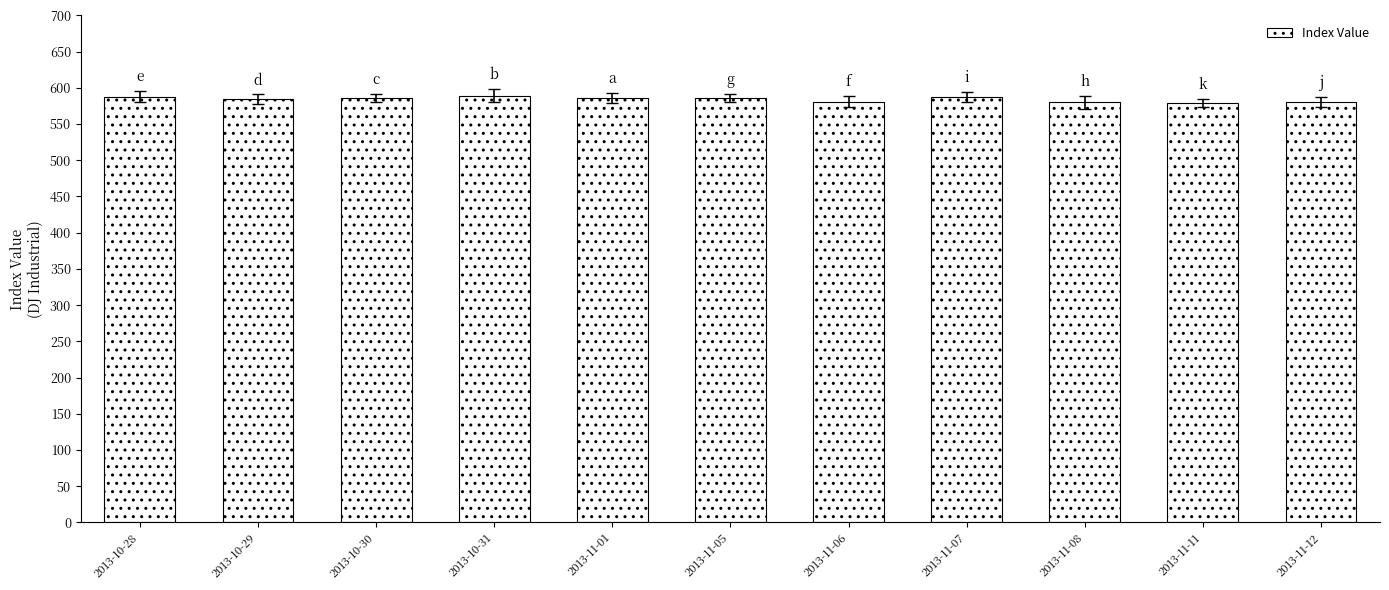

Does the chart contain any negative values?

No